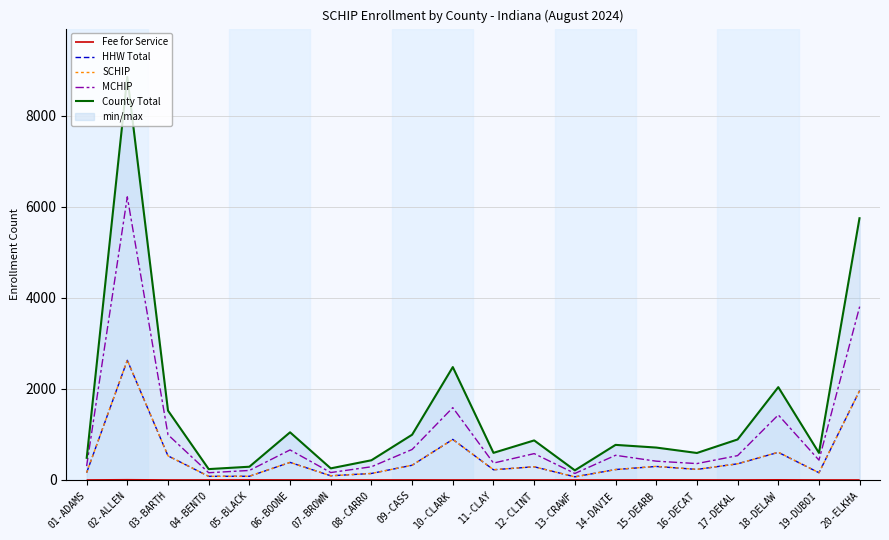

Between 01-ADAMS and 16-DECAT, which series saw the biggest shift?

County Total